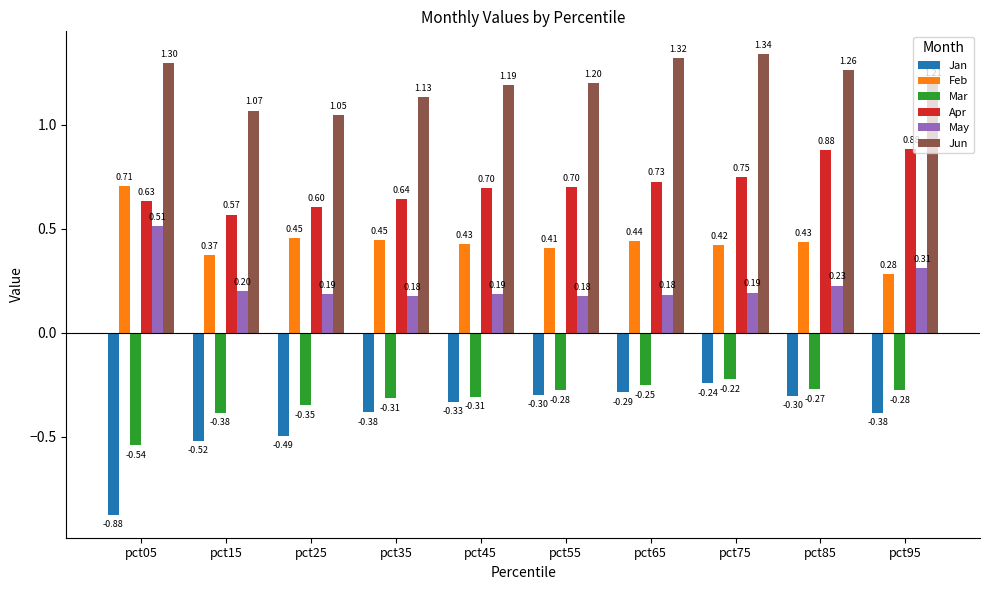

List the labels in order of Jun value, smallest first.

pct25, pct15, pct35, pct45, pct55, pct95, pct85, pct05, pct65, pct75